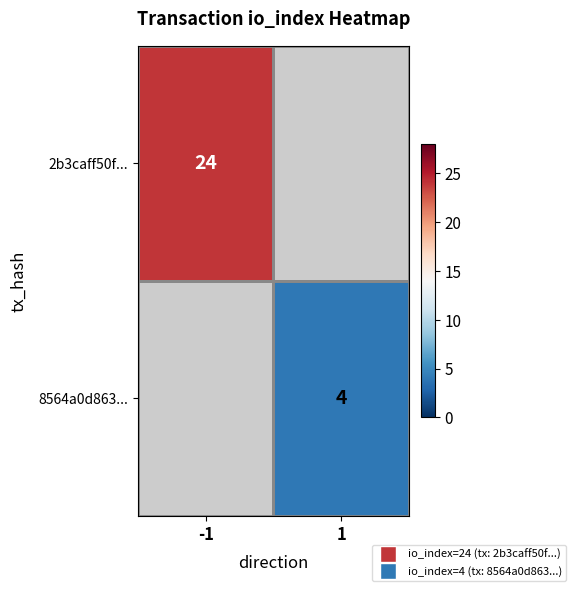

Is it true that 8564a0d863... equals 4 at 1?

True